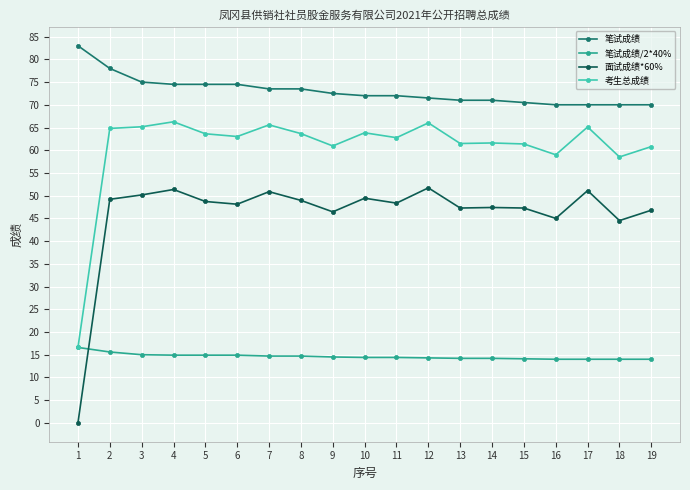

What is the value of the 笔试成绩 point at the 3rd from the left?

75.0